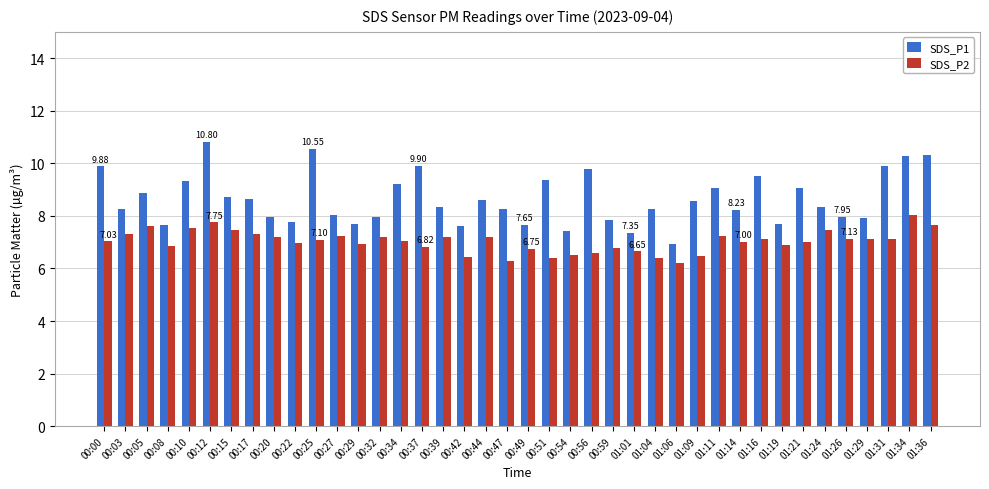

Which series has the largest total across all categories?

SDS_P1